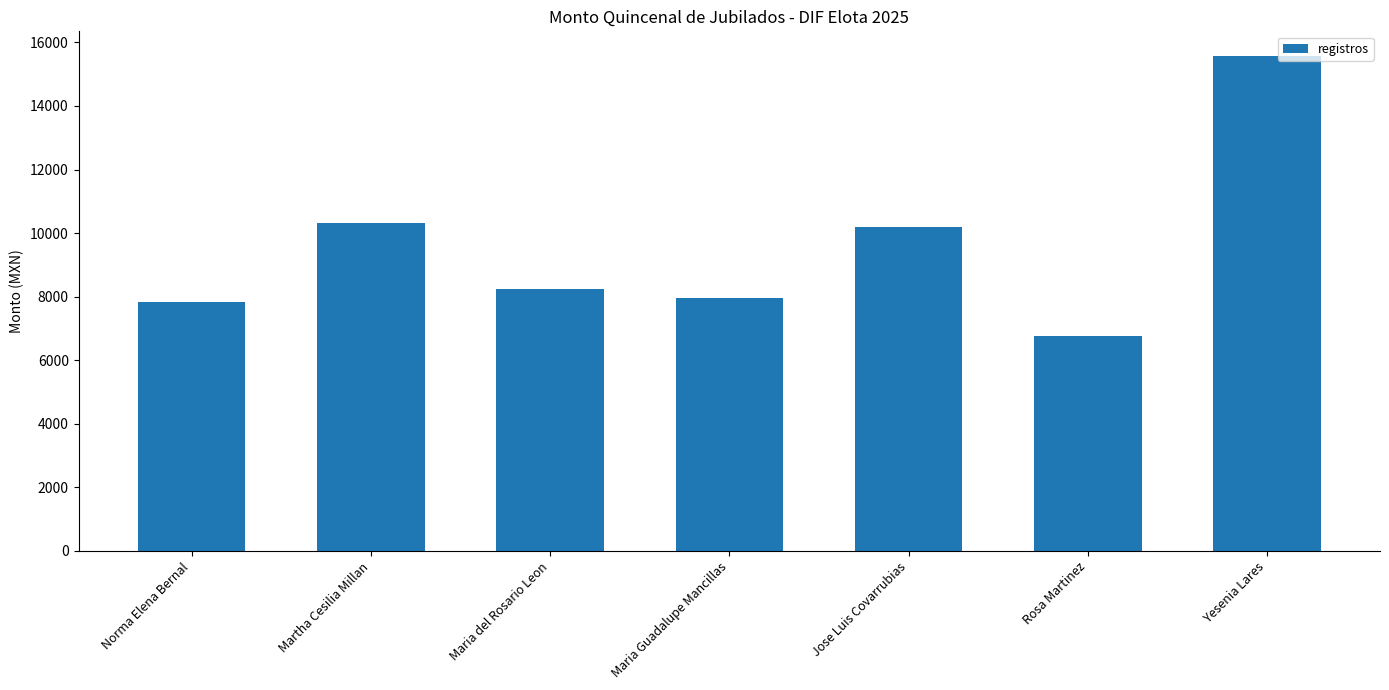

What is the label of the 1st bar from the right?

Yesenia Lares